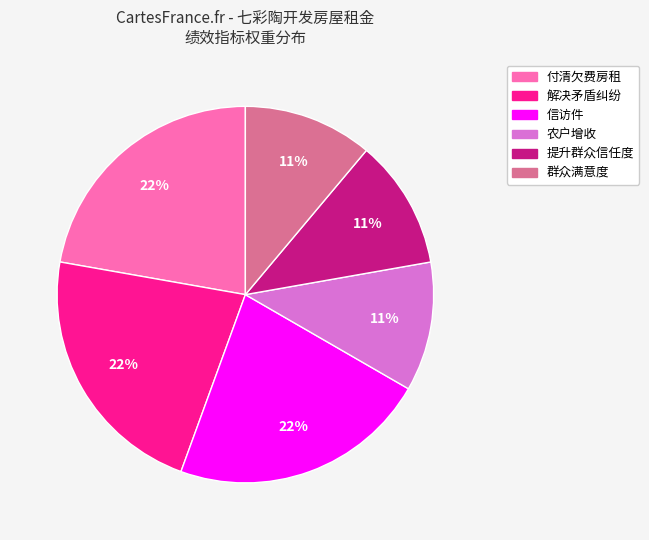

True or false: 提升群众信任度 accounts for 23% of the total.

False